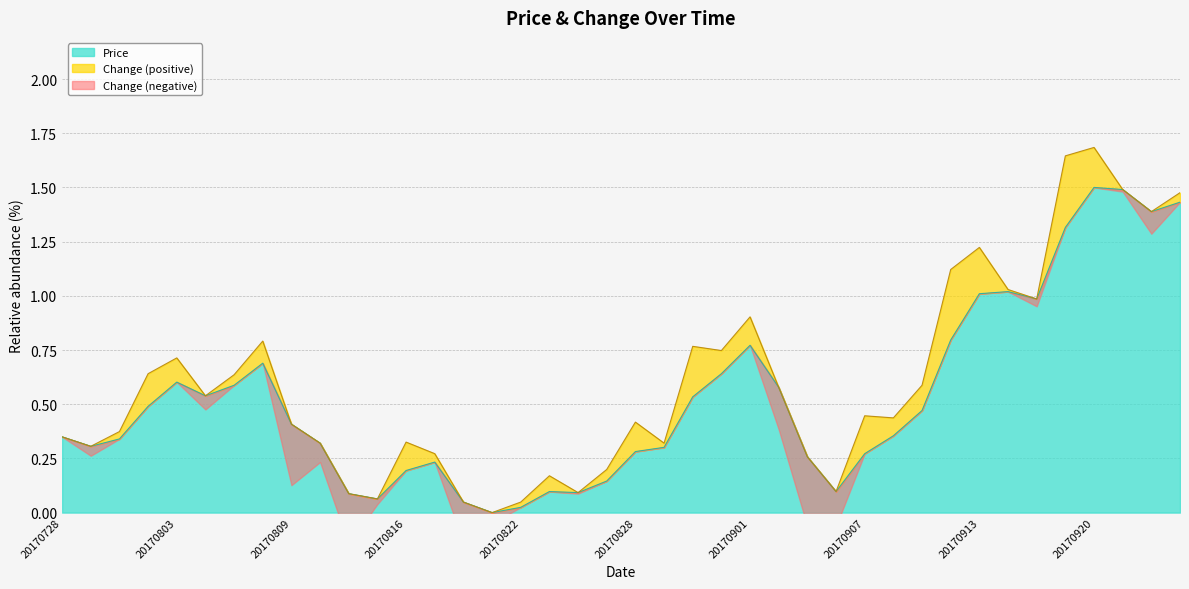

Rank the categories by value from lowest to highest.

20170821, 20170822, 20170818, 20170815, 20170814, 20170824, 20170823, 20170906, 20170825, 20170816, 20170817, 20170905, 20170907, 20170828, 20170829, 20170731, 20170810, 20170801, 20170728, 20170908, 20170809, 20170911, 20170802, 20170830, 20170804, 20170904, 20170807, 20170803, 20170831, 20170808, 20170901, 20170912, 20170915, 20170913, 20170914, 20170919, 20170922, 20170925, 20170921, 20170920